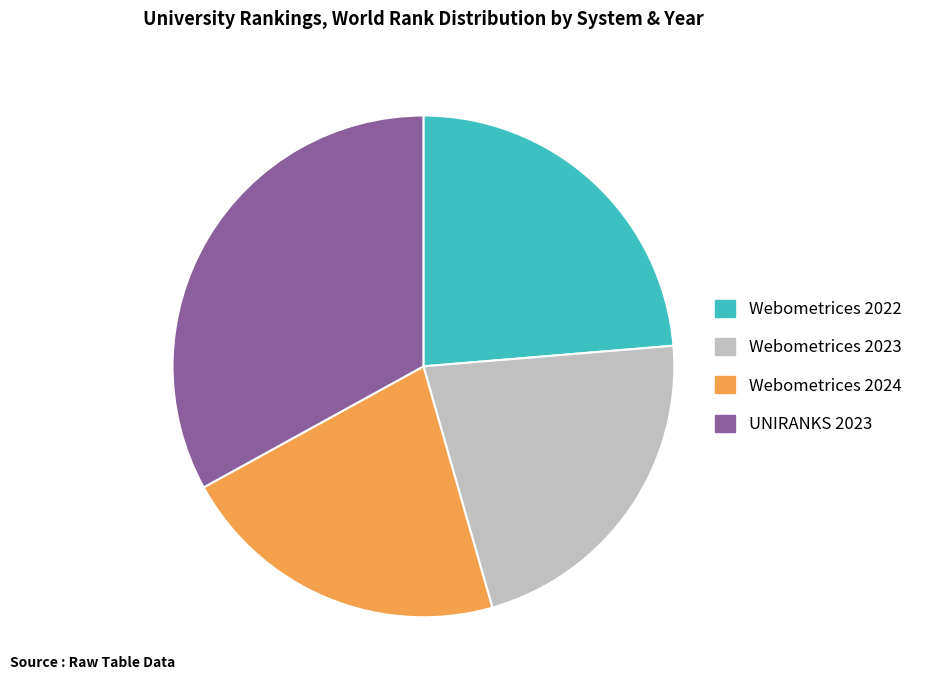

What is the largest slice in the pie chart?

UNIRANKS 2023